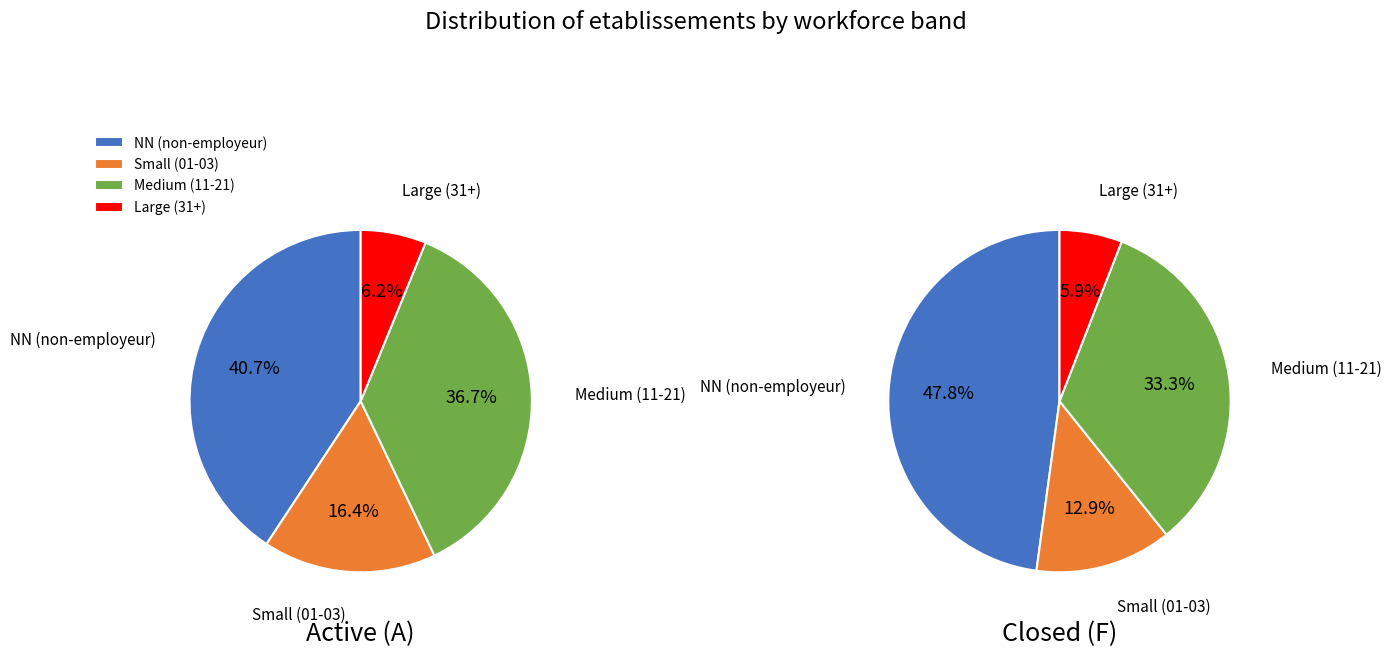

Rank the series at 31 from highest to lowest value.

Active, Closed